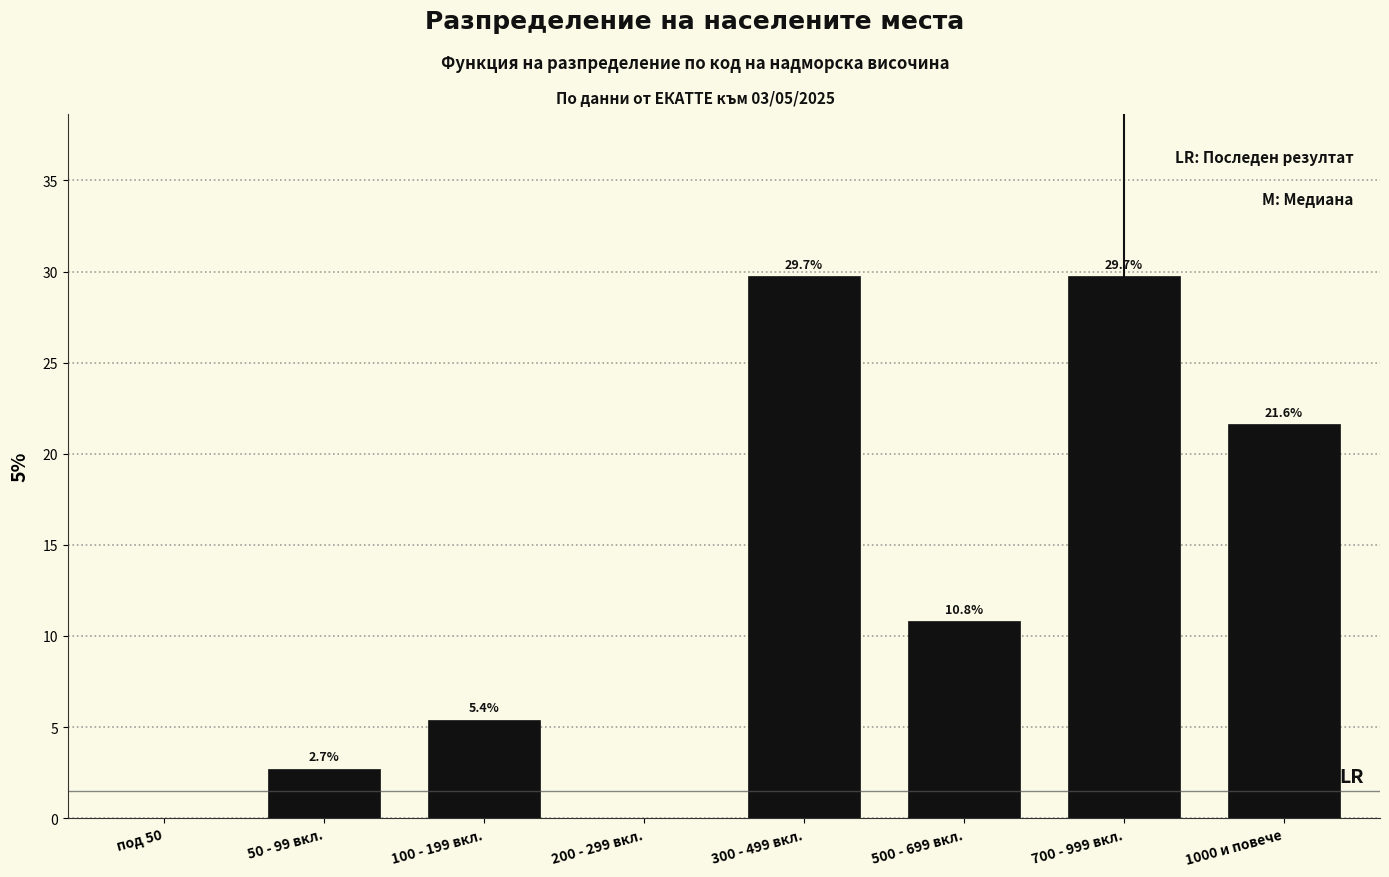

Reading left to right, extract all data points from this chart.

под 50=0.0	50 - 99 вкл.=2.7	100 - 199 вкл.=5.4	200 - 299 вкл.=0.0	300 - 499 вкл.=29.7	500 - 699 вкл.=10.8	700 - 999 вкл.=29.7	1000 и повече=21.6